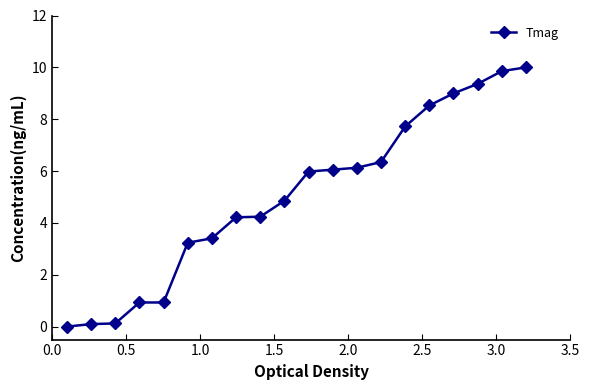

What is the greatest value displayed?

10.0